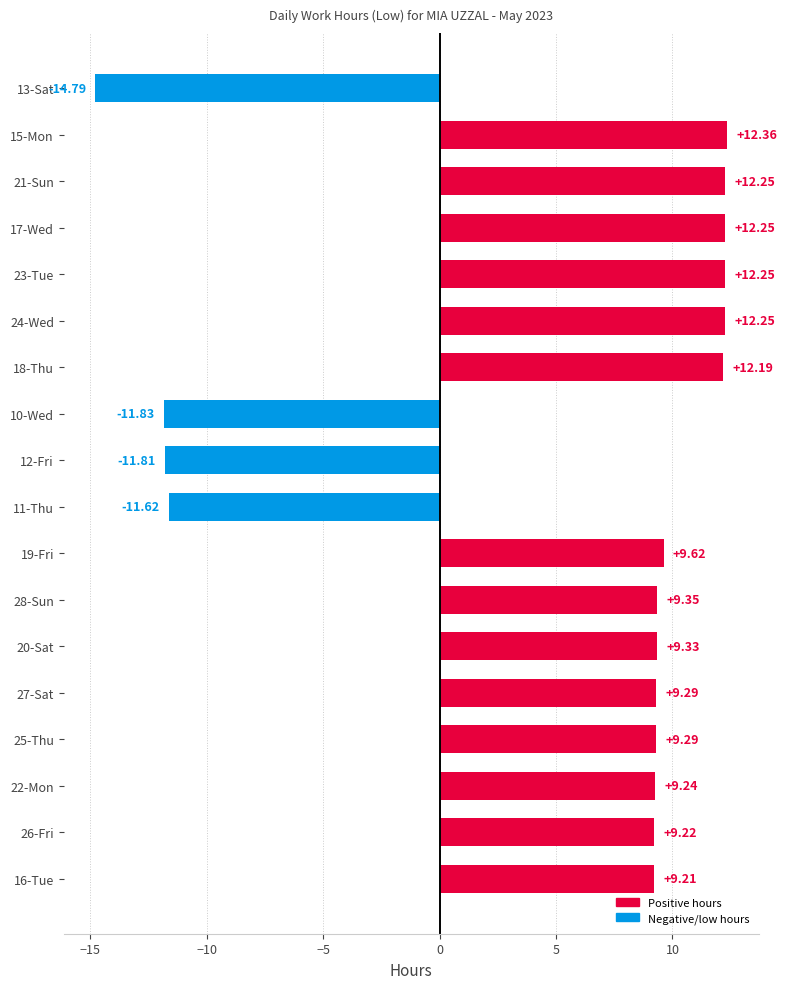

What is the ratio of the value at 17-Wed to the value at 27-Sat?

1.3